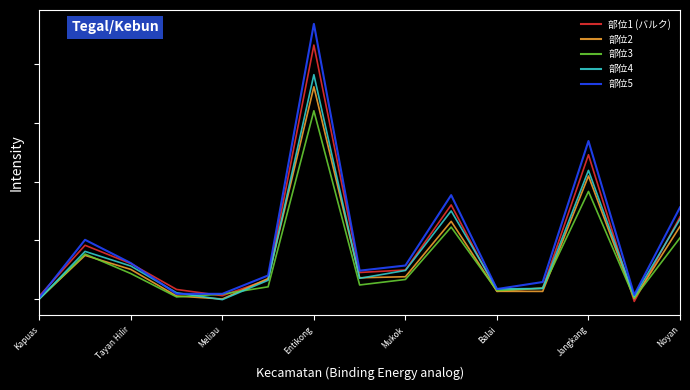

Reading right to left, what are all the values shown in this chart?

部位1 (バルク): 6982.0	-232.7	12292.4	911.9	624.3	8008.5	2449.1	2239.5	21656.8	1633.2	257.2	789.6	2997.5	4562.3	224.3
部位2: 6169.6	7.4	10482.5	624.1	631.6	6606.1	1876.6	1786.6	18094.7	1721.1	-24.1	230.6	2500.6	3698.9	-6.2
部位3: 5199.5	52.3	9159.9	900.5	685.4	6114.4	1641.6	1172.6	16047.5	1015.8	392.5	152.2	2148.3	3813.0	-26.6
部位4: 6789.4	201.3	10957.8	871.7	831.6	7496.2	2411.0	1742.0	19129.9	1576.8	-79.0	505.2	2792.6	4038.9	-31.5
部位5: 7797.7	321.5	13464.8	1424.3	824.8	8845.5	2833.5	2395.0	23467.9	1983.6	415.7	413.9	3044.2	5030.4	89.6